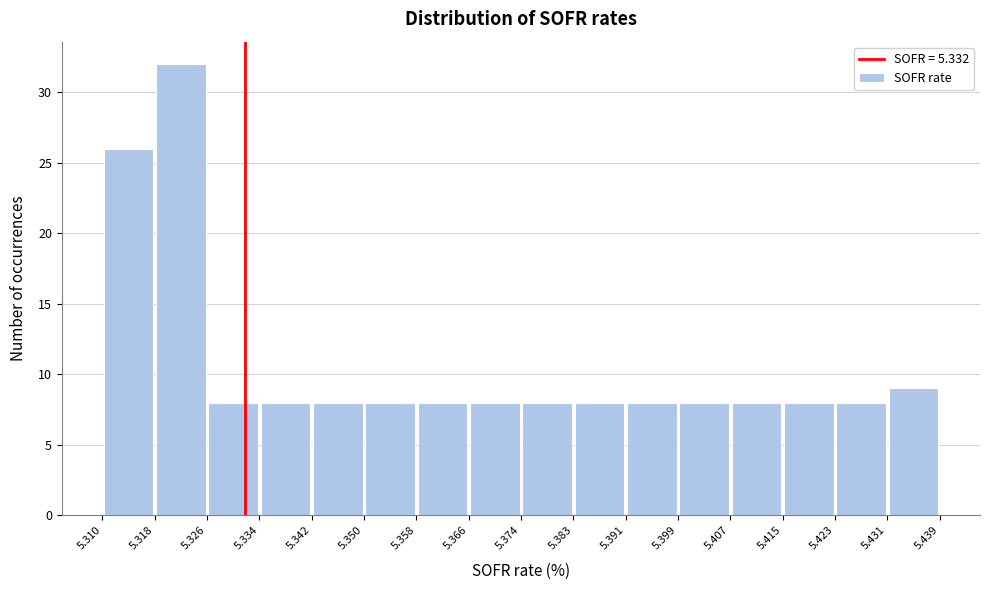

What is the height of the bar covering 5.358 to 5.366 on the x-axis? The values are not printed on the chart, so give them approximately, as read against the axis.

8